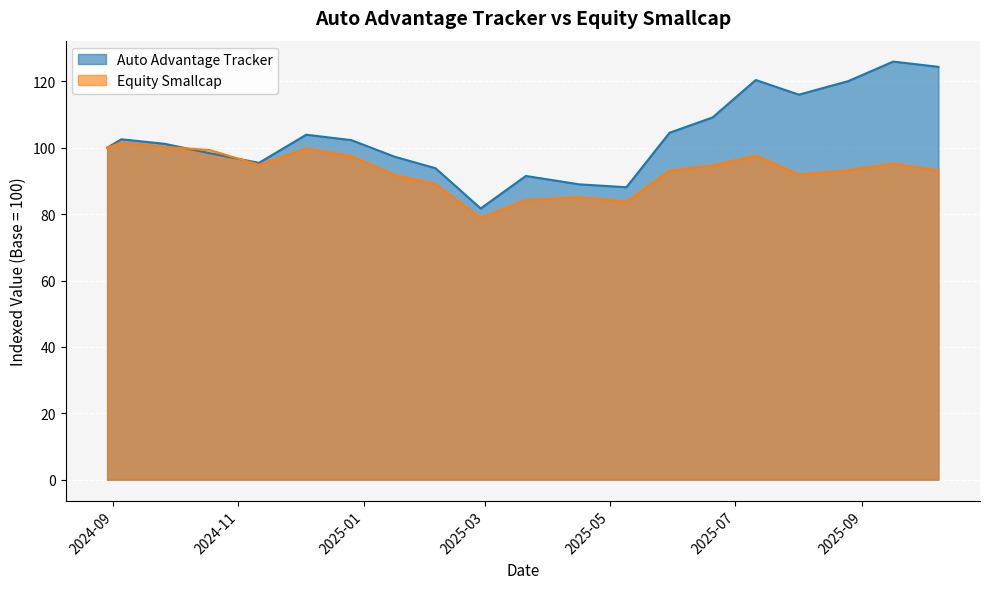

Rank the categories by Auto Advantage Tracker value from lowest to highest.

2025-02-27, 2025-05-09, 2025-04-16, 2025-03-21, 2025-02-05, 2024-11-11, 2025-01-16, 2024-10-18, 2024-08-29, 2024-09-26, 2024-12-26, 2024-09-05, 2024-12-04, 2025-05-30, 2025-06-20, 2025-08-01, 2025-08-25, 2025-07-11, 2025-10-08, 2025-09-16